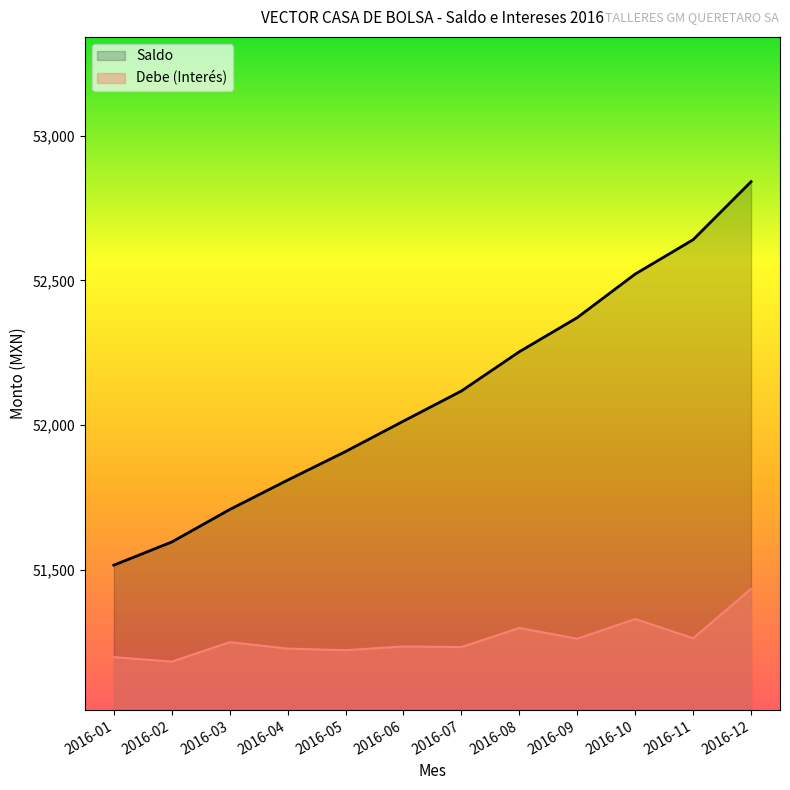

Which series has the widest spread of values?

Saldo